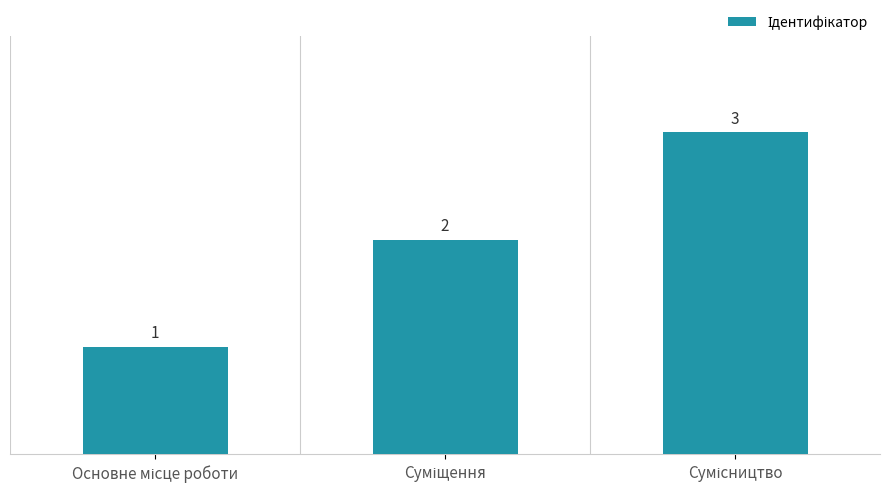

What is the average value?

2